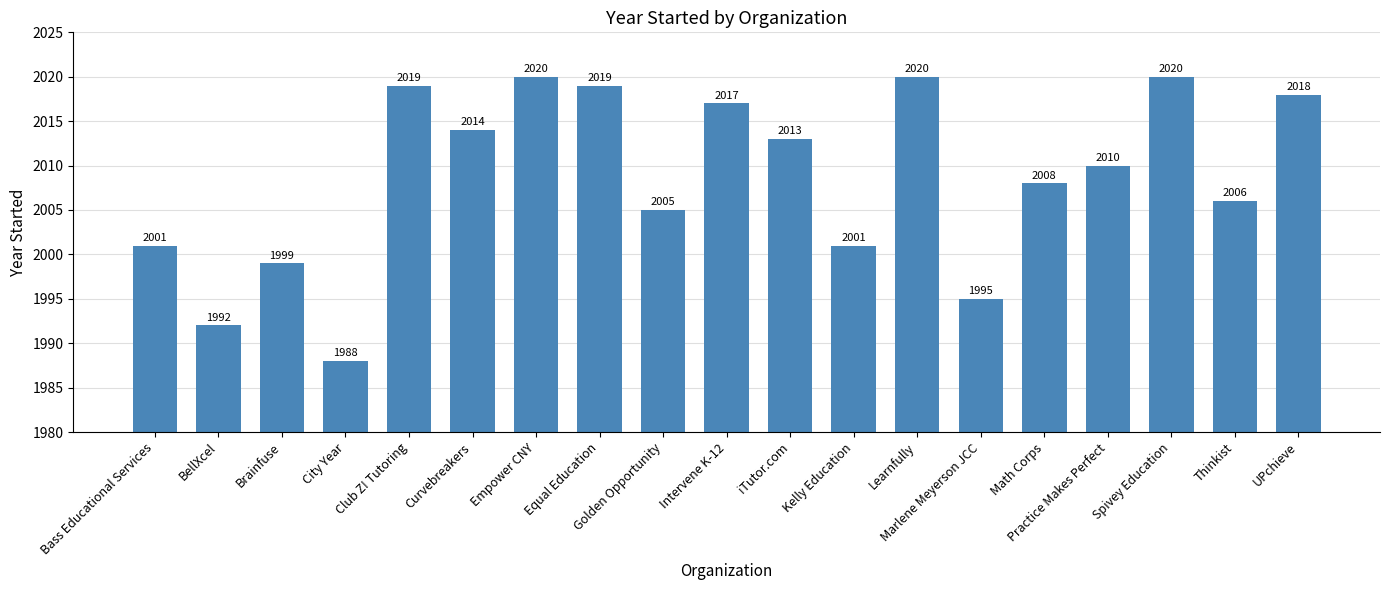

Reading left to right, transcribe all the data shown in this chart.

2001	1992	1999	1988	2019	2014	2020	2019	2005	2017	2013	2001	2020	1995	2008	2010	2020	2006	2018